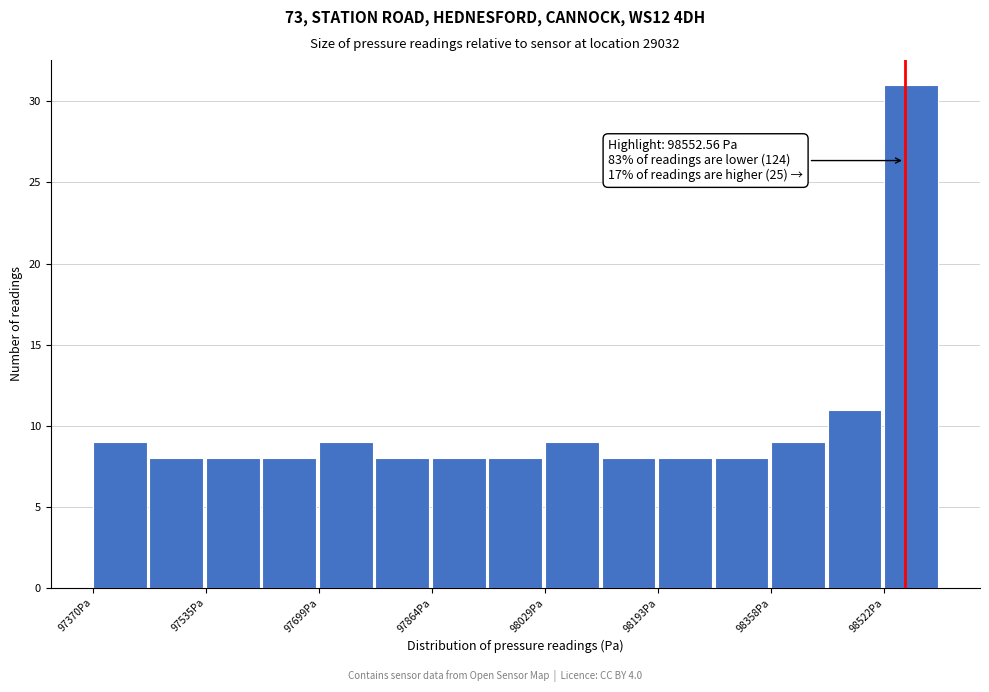

Which range on the x-axis has the tallest bar?

98520 to 98600